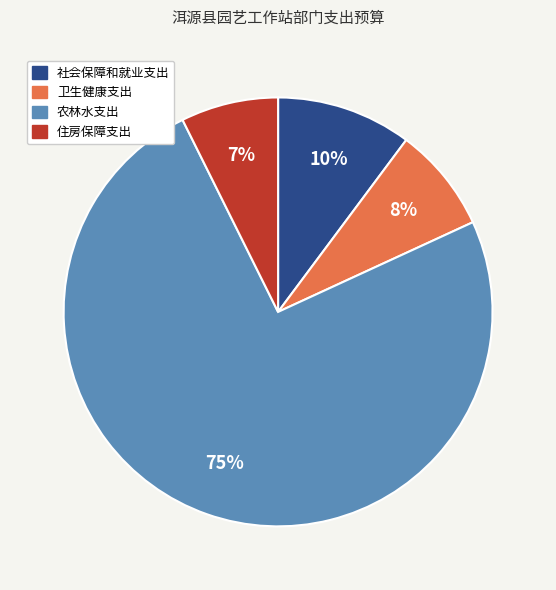

What is the ratio of the value at 社会保障和就业支出 to the value at 农林水支出?

0.1